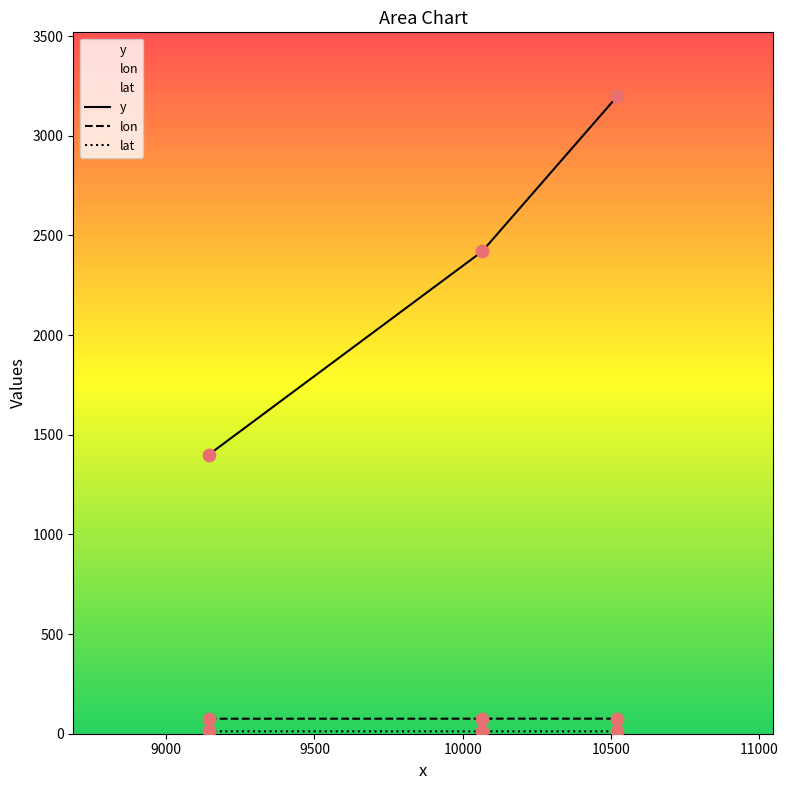

What are all the series names shown in the legend?

y, lon, lat